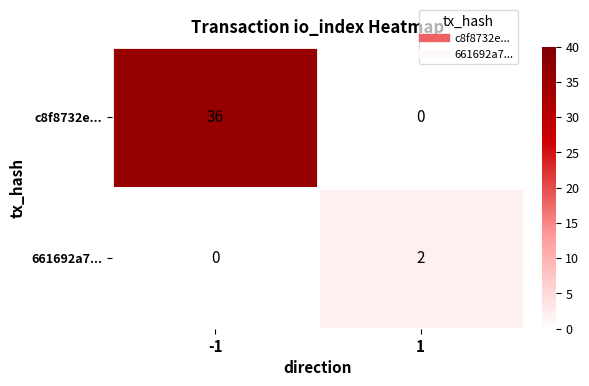

Which series changed the most between -1 and 1?

c8f8732e...